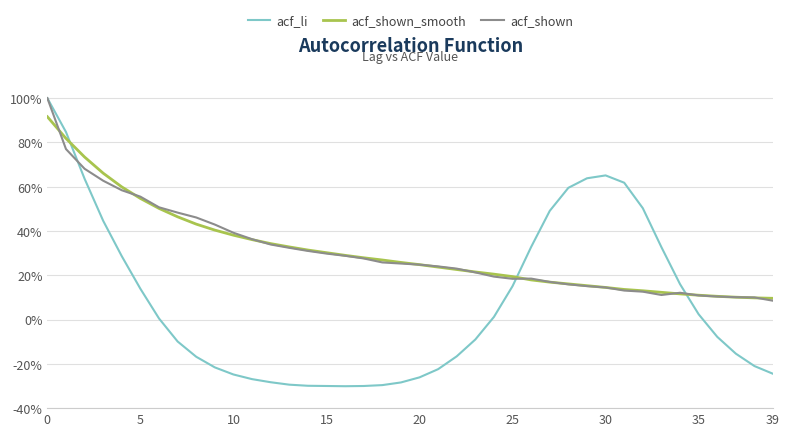

What are all the series names shown in the legend?

acf_li, acf_shown_smooth, acf_shown